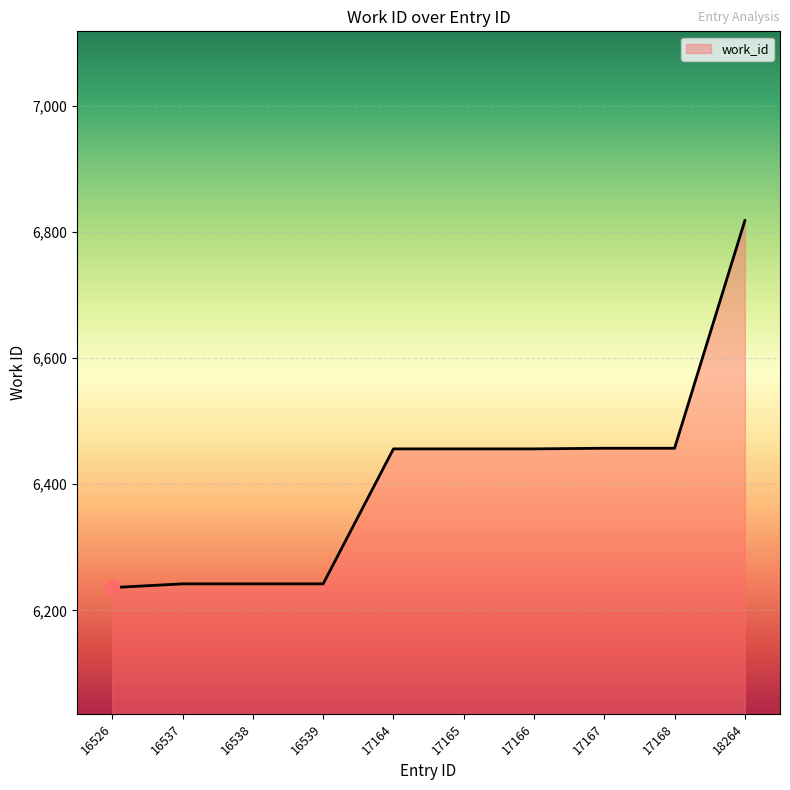

Rank the categories by value from lowest to highest.

16526, 16537, 16538, 16539, 17164, 17165, 17166, 17167, 17168, 18264